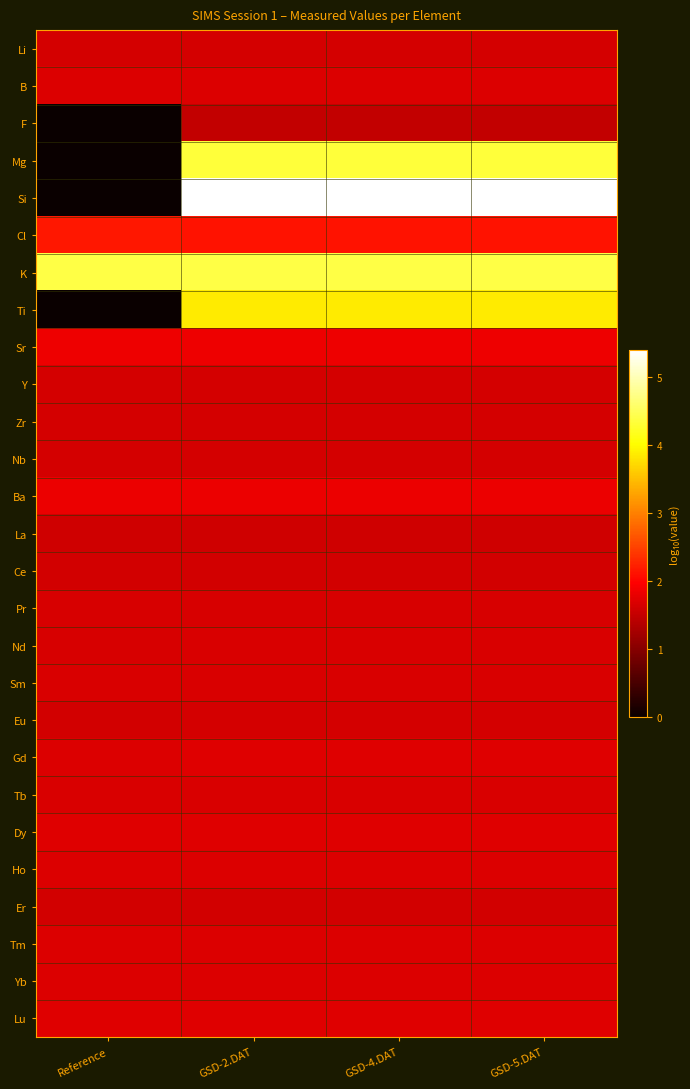

Reading right to left, extract all data points from this chart.

Li: GSD-5.DAT=1.6	GSD-4.DAT=1.6	GSD-2.DAT=1.6	Reference=1.6
B: GSD-5.DAT=1.7	GSD-4.DAT=1.7	GSD-2.DAT=1.7	Reference=1.7
F: GSD-5.DAT=1.5	GSD-4.DAT=1.5	GSD-2.DAT=1.5	Reference=0.0
Mg: GSD-5.DAT=4.3	GSD-4.DAT=4.3	GSD-2.DAT=4.3	Reference=0.0
Si: GSD-5.DAT=5.4	GSD-4.DAT=5.4	GSD-2.DAT=5.4	Reference=0.0
Cl: GSD-5.DAT=2.1	GSD-4.DAT=2.1	GSD-2.DAT=2.1	Reference=2.2
K: GSD-5.DAT=4.4	GSD-4.DAT=4.4	GSD-2.DAT=4.4	Reference=4.4
Ti: GSD-5.DAT=3.9	GSD-4.DAT=3.9	GSD-2.DAT=3.9	Reference=0.0
Sr: GSD-5.DAT=1.8	GSD-4.DAT=1.8	GSD-2.DAT=1.8	Reference=1.8
Y: GSD-5.DAT=1.6	GSD-4.DAT=1.6	GSD-2.DAT=1.6	Reference=1.6
Zr: GSD-5.DAT=1.6	GSD-4.DAT=1.6	GSD-2.DAT=1.6	Reference=1.6
Nb: GSD-5.DAT=1.6	GSD-4.DAT=1.6	GSD-2.DAT=1.6	Reference=1.6
Ba: GSD-5.DAT=1.8	GSD-4.DAT=1.8	GSD-2.DAT=1.8	Reference=1.8
La: GSD-5.DAT=1.6	GSD-4.DAT=1.6	GSD-2.DAT=1.6	Reference=1.6
Ce: GSD-5.DAT=1.6	GSD-4.DAT=1.6	GSD-2.DAT=1.6	Reference=1.6
Pr: GSD-5.DAT=1.7	GSD-4.DAT=1.7	GSD-2.DAT=1.7	Reference=1.7
Nd: GSD-5.DAT=1.7	GSD-4.DAT=1.7	GSD-2.DAT=1.7	Reference=1.7
Sm: GSD-5.DAT=1.7	GSD-4.DAT=1.7	GSD-2.DAT=1.7	Reference=1.7
Eu: GSD-5.DAT=1.6	GSD-4.DAT=1.6	GSD-2.DAT=1.6	Reference=1.6
Gd: GSD-5.DAT=1.7	GSD-4.DAT=1.7	GSD-2.DAT=1.7	Reference=1.7
Tb: GSD-5.DAT=1.7	GSD-4.DAT=1.7	GSD-2.DAT=1.7	Reference=1.7
Dy: GSD-5.DAT=1.7	GSD-4.DAT=1.7	GSD-2.DAT=1.7	Reference=1.7
Ho: GSD-5.DAT=1.7	GSD-4.DAT=1.7	GSD-2.DAT=1.7	Reference=1.7
Er: GSD-5.DAT=1.6	GSD-4.DAT=1.6	GSD-2.DAT=1.6	Reference=1.6
Tm: GSD-5.DAT=1.7	GSD-4.DAT=1.7	GSD-2.DAT=1.7	Reference=1.7
Yb: GSD-5.DAT=1.7	GSD-4.DAT=1.7	GSD-2.DAT=1.7	Reference=1.7
Lu: GSD-5.DAT=1.7	GSD-4.DAT=1.7	GSD-2.DAT=1.7	Reference=1.7